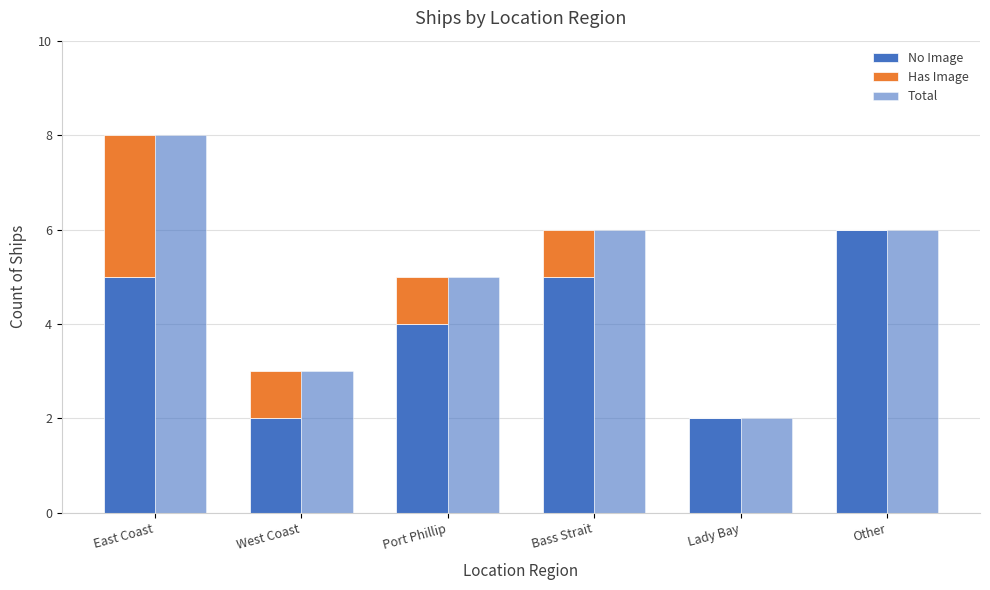

Are the bars horizontal?

No